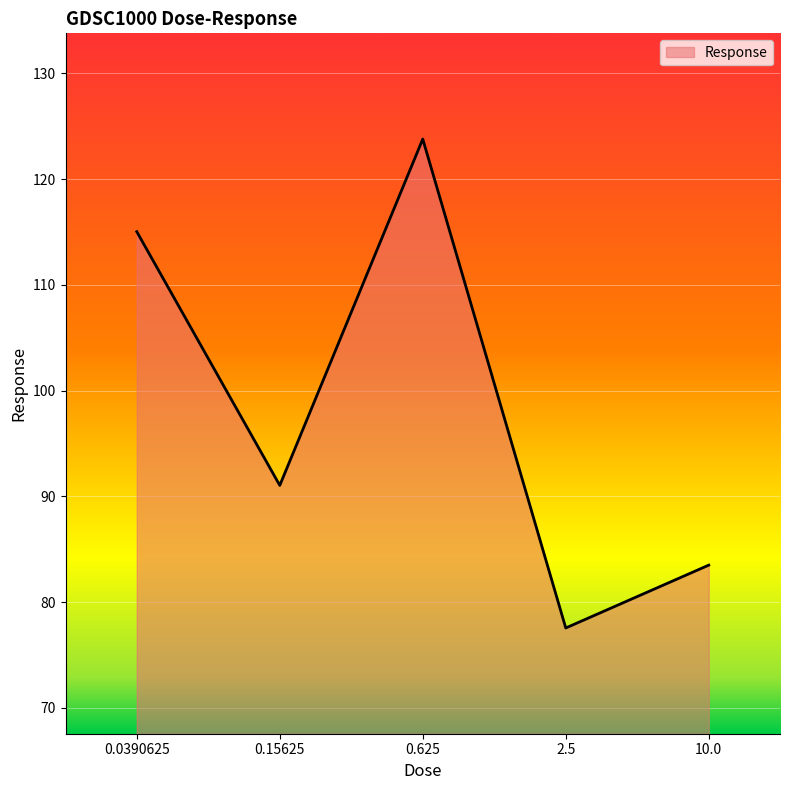

Rank the categories by value from highest to lowest.

0.625, 0.0390625, 0.15625, 10.0, 2.5